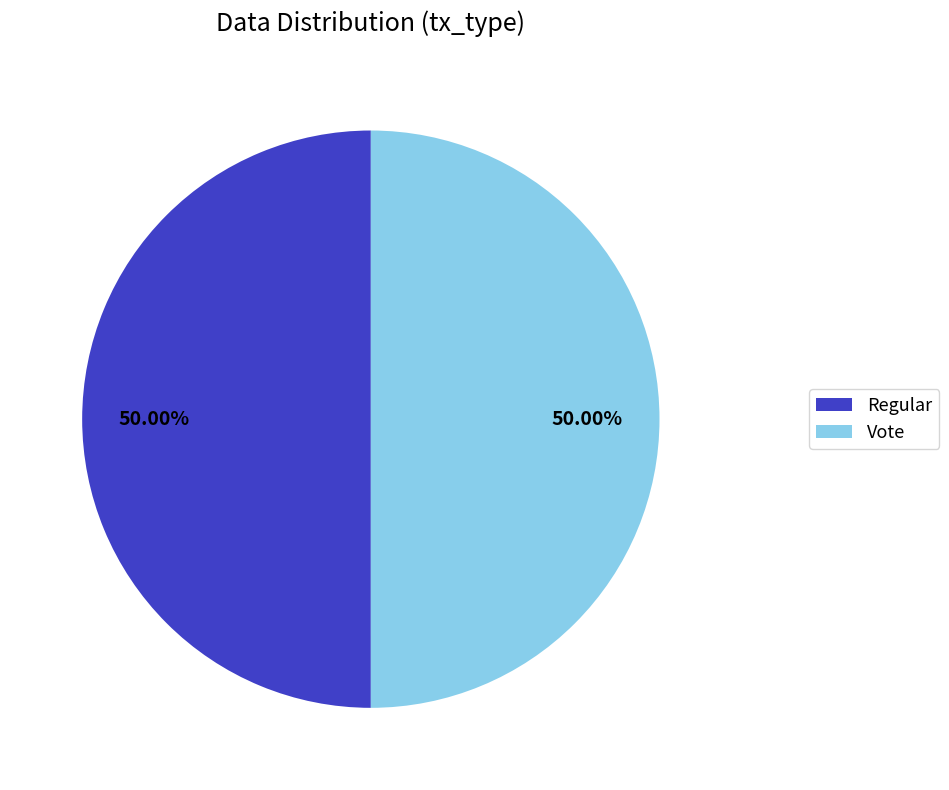

Is the sum of Vote and Regular greater than half?

Yes